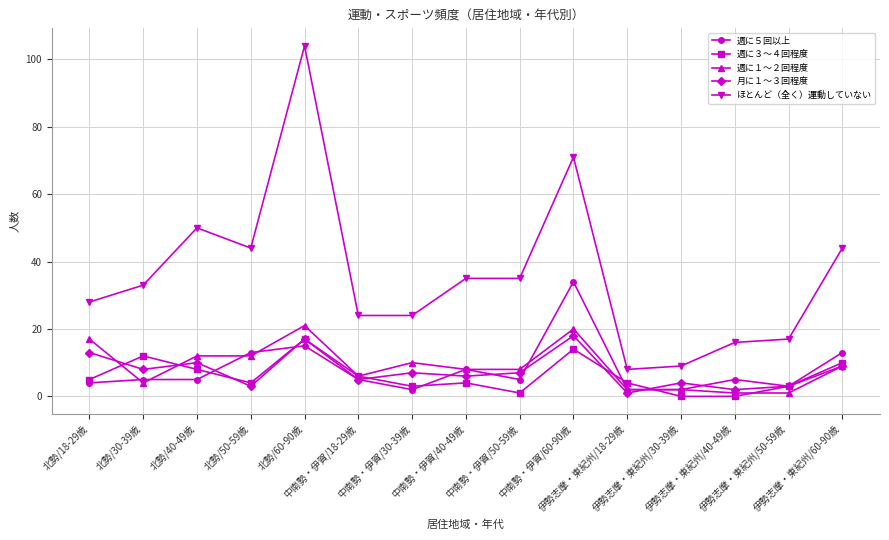

At which category is the sum across all series the highest?

北勢/60-90歳